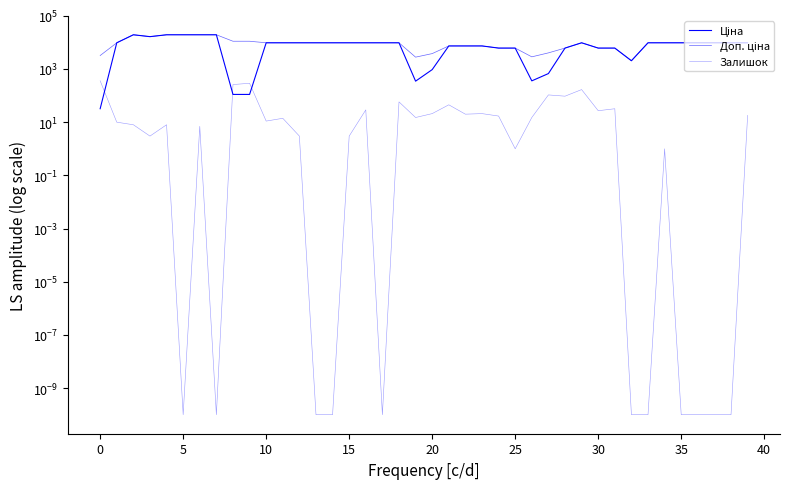

At how many categories does at least one series exceed 11768?

6